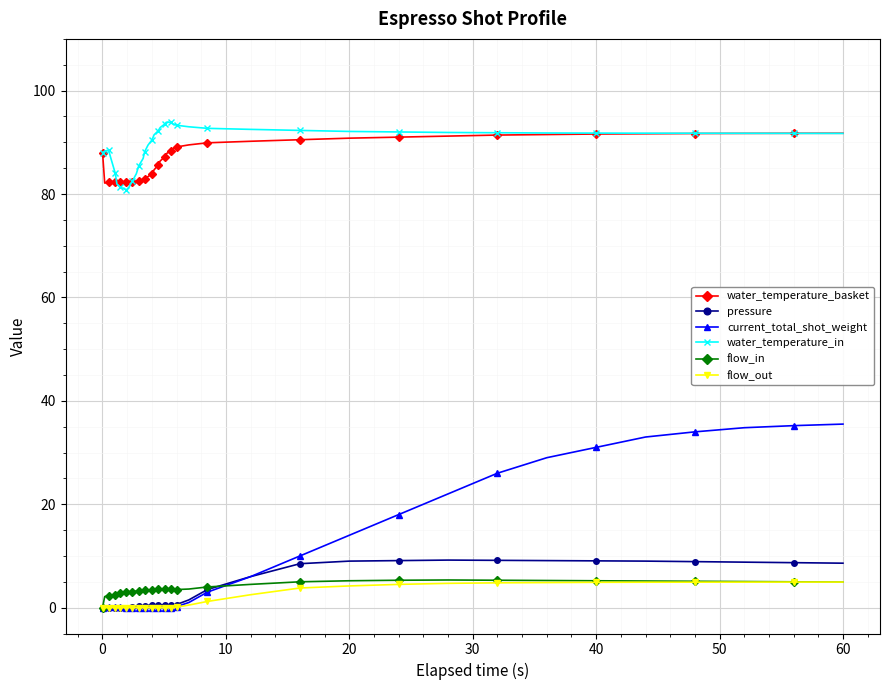

What is the value of the water_temperature_basket point at the 19th from the left?

85.6